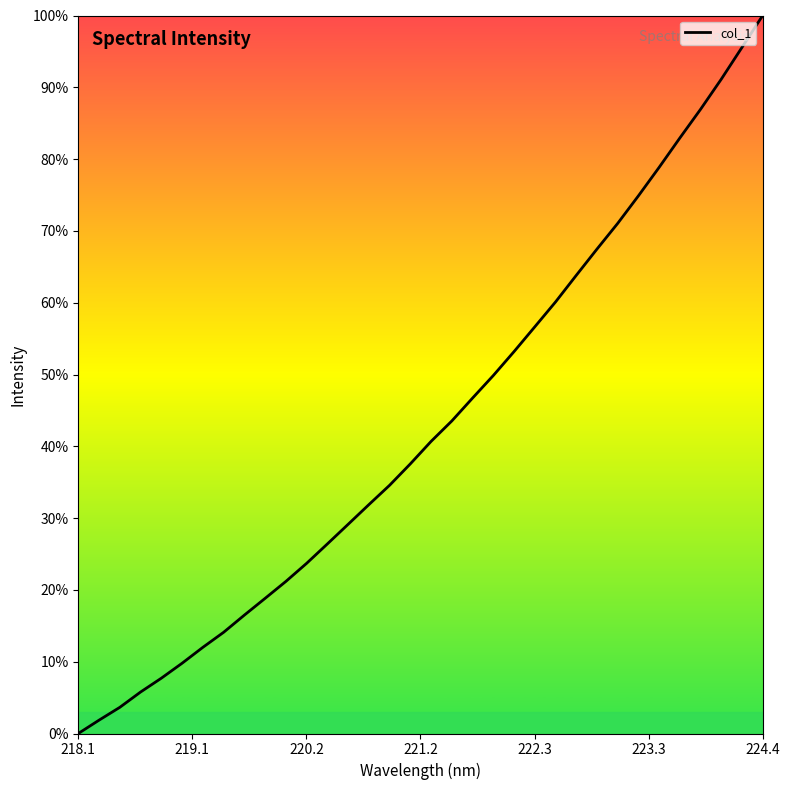

What is the difference between the maximum and minimum values?

100.0